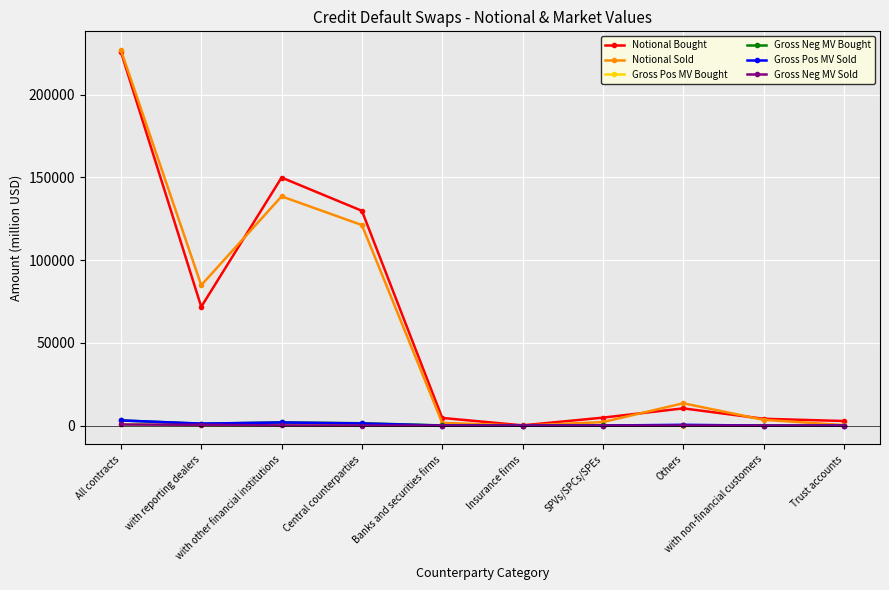

Which series has the widest spread of values?

Notional Sold